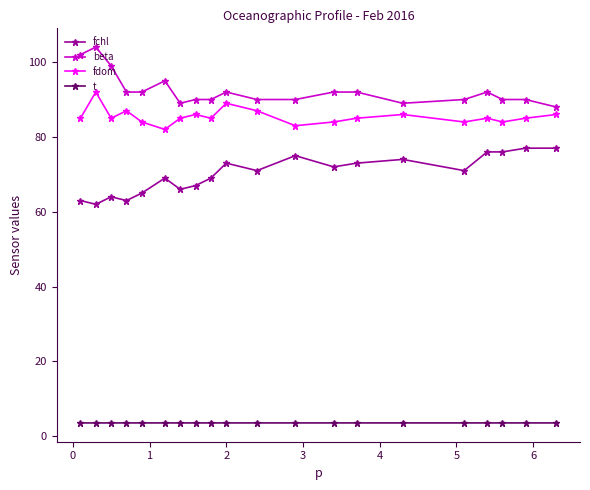

What is the sum of all fchl values?

1403.0